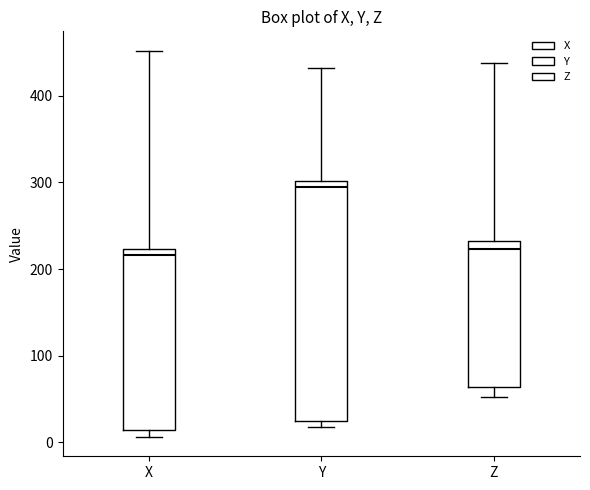

Reading left to right, read every box against the y-axis: the position of its median line, the range the box covers, and the ends of its whiskers. The values are not printed on the chart, so give them approximately, as read against the axis.

X: median 220 (just below the box's upper edge), box 10 to 220, whiskers 10 (just below the box's lower edge) to 450
Y: median 300 (just below the box's upper edge), box 20 to 300, whiskers 20 (just below the box's lower edge) to 430
Z: median 220, box 60 to 230, whiskers 50 to 440